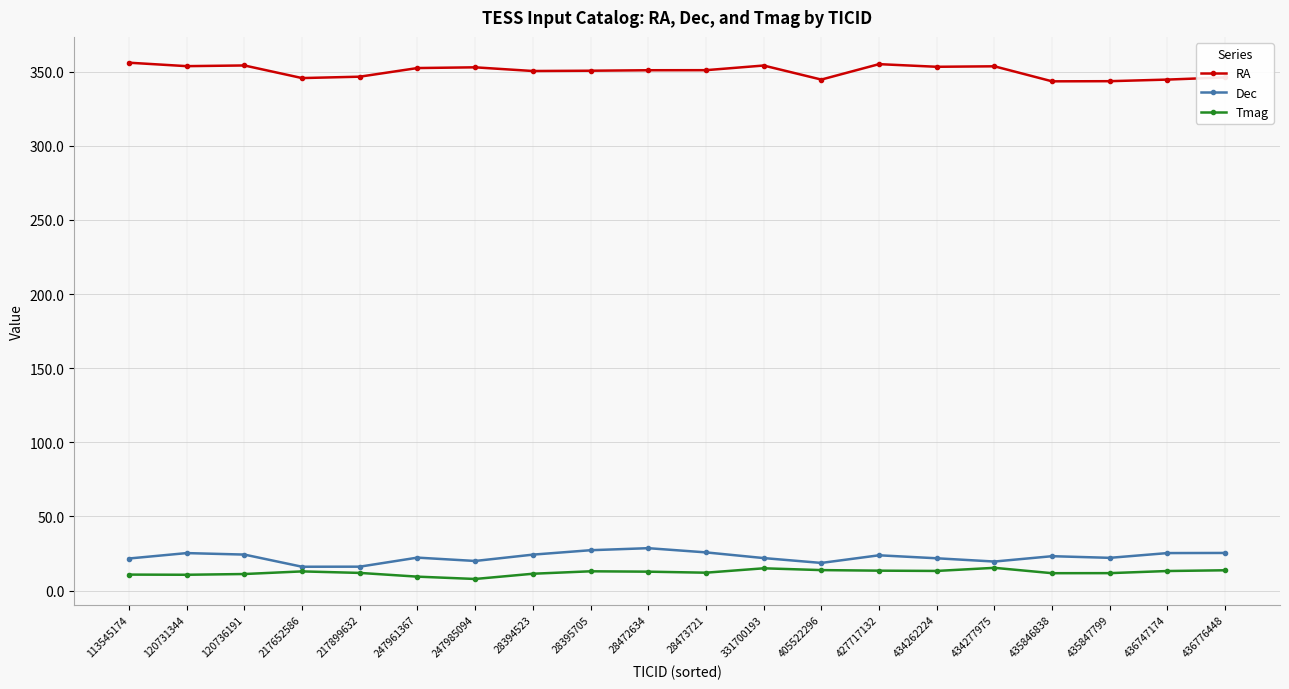

What is the difference between the highest and lowest values at 120736191?

343.1